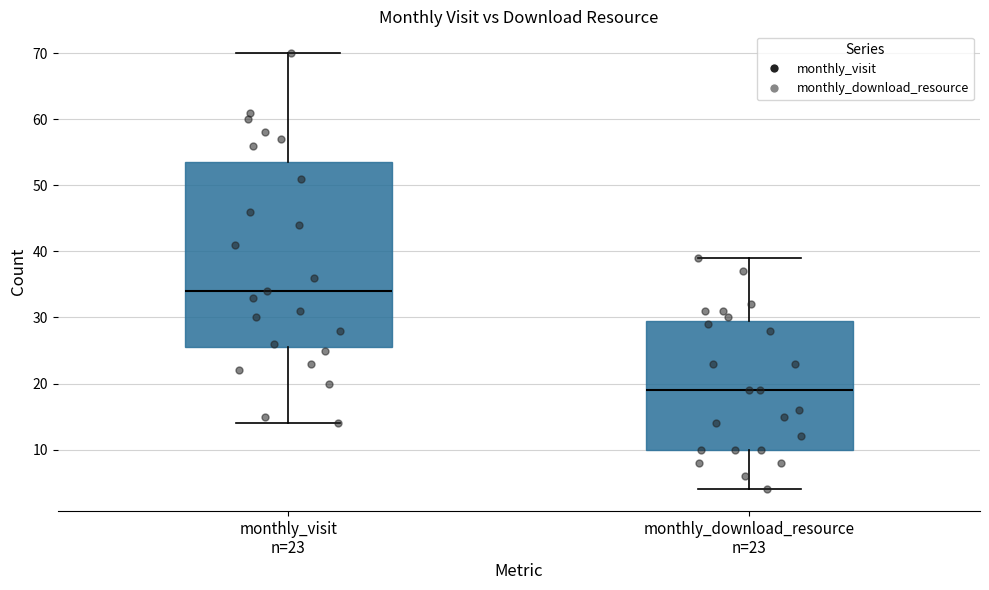

Which box's median line is the highest?

monthly_visit n=23